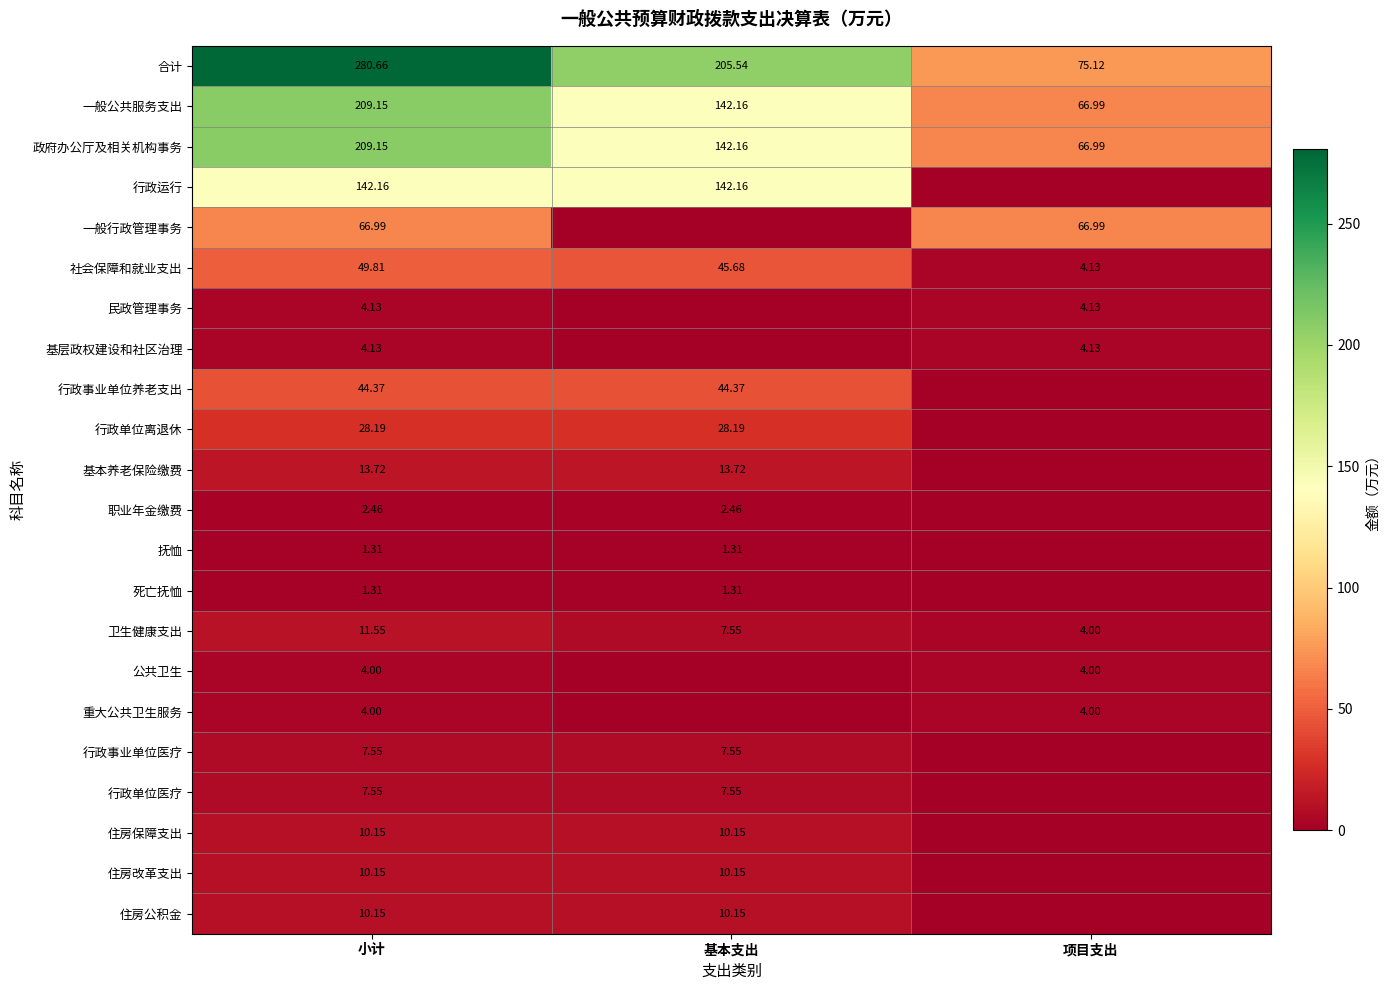

Which category has the highest value in the 卫生健康支出 series?

小计